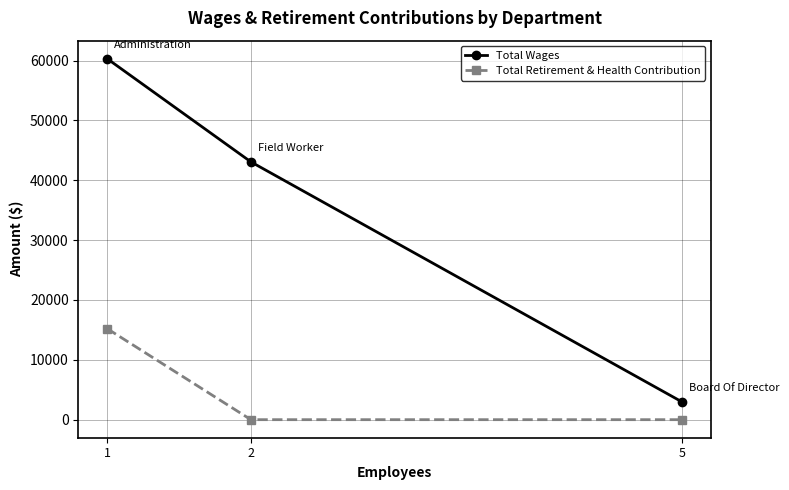

Is the value of Total Retirement & Health Contribution at 1 greater than the value of Total Wages at 1?

No